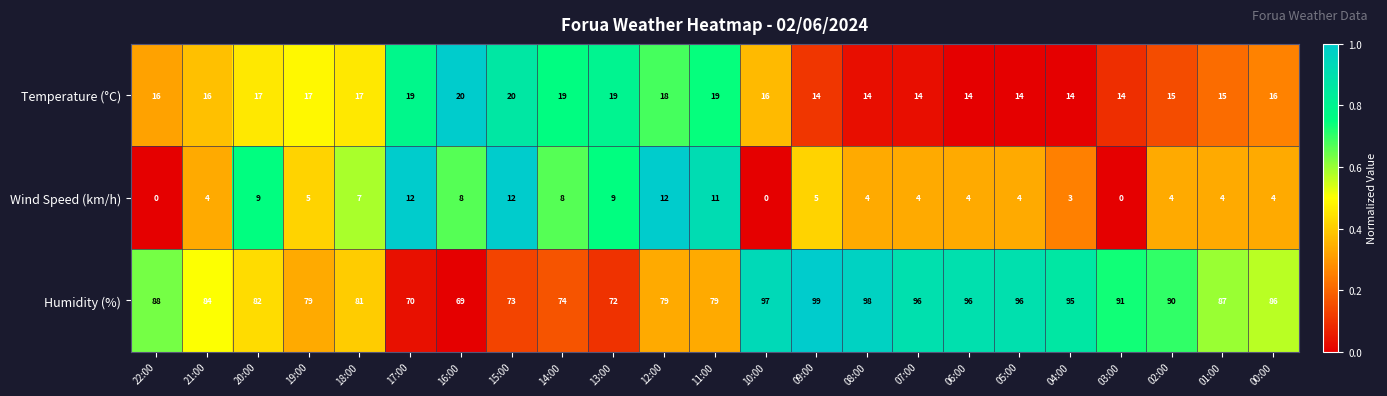

Which series has the widest spread of values?

Humidity (%)